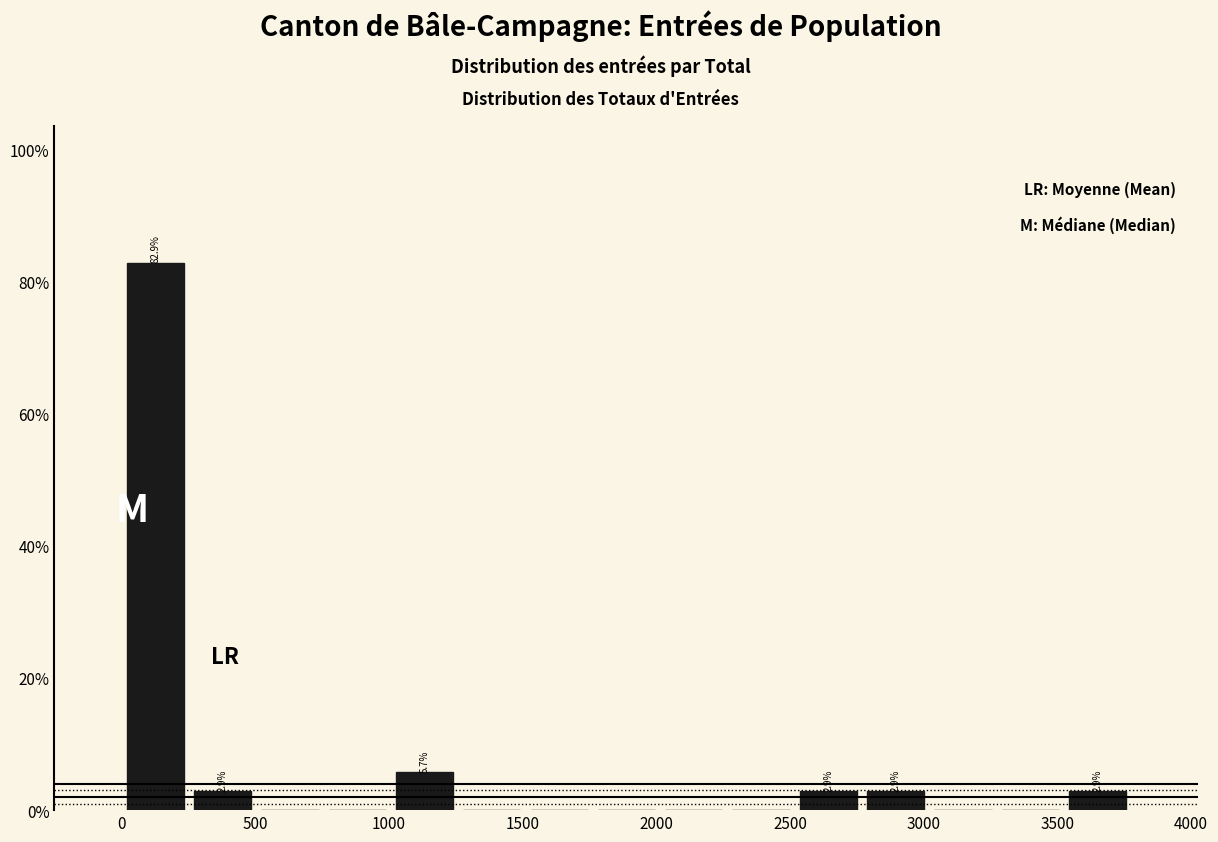

Over which range of the x-axis is the bar tallest?

0 to 250